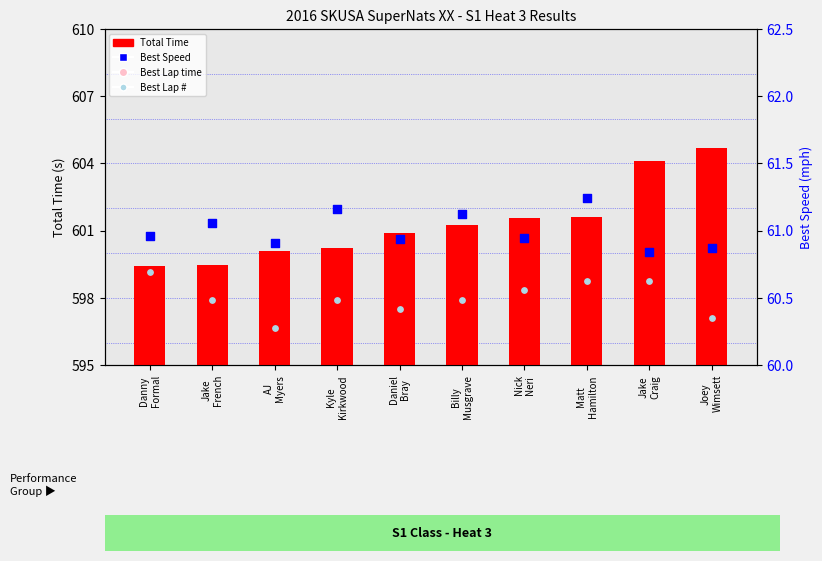

What is the total value across all series at AJ
Myers?

1307.3